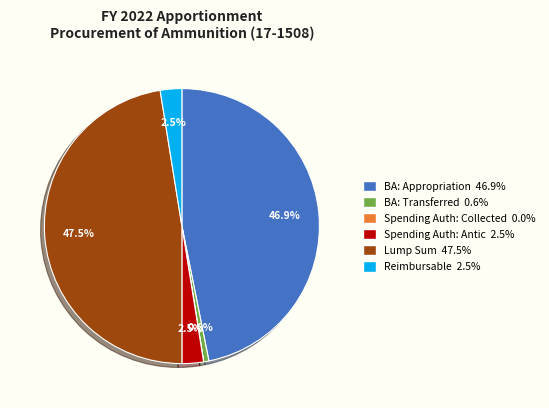

Does any single category account for the majority?

No